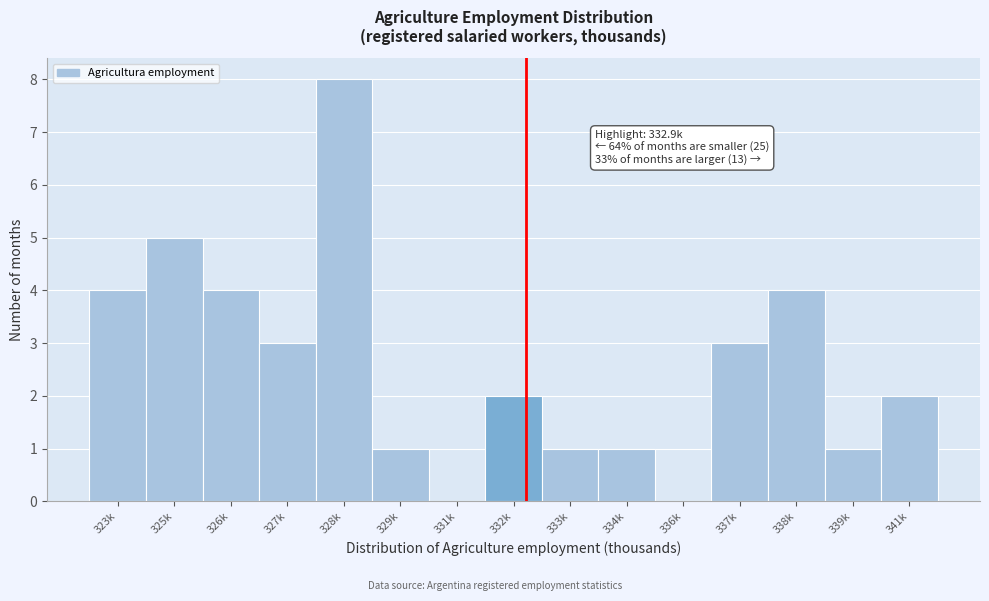

Reading right to left, list all the values displayed in this chart.

341k=2	339k=1	338k=4	337k=3	336k=0	334k=1	333k=1	332k=2	331k=0	329k=1	328k=8	327k=3	326k=4	325k=5	323k=4